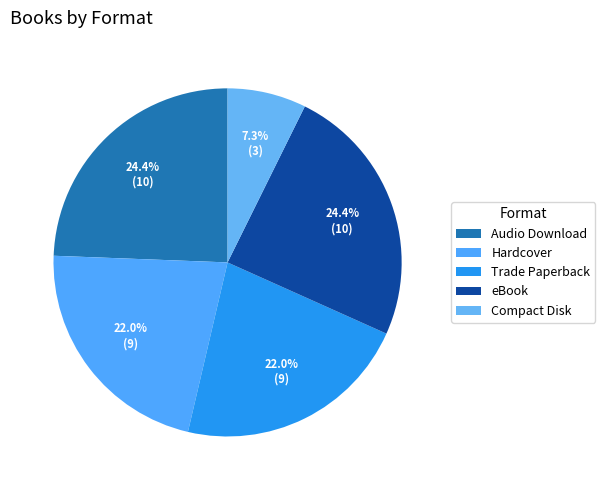

To the nearest percent, what portion does Hardcover represent?

22%